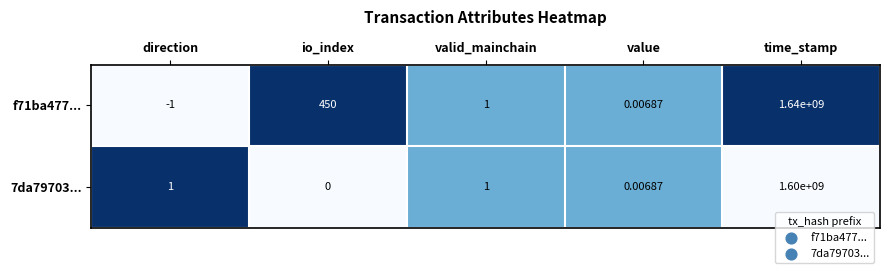

At which category does the chart reach its minimum across all series?

direction